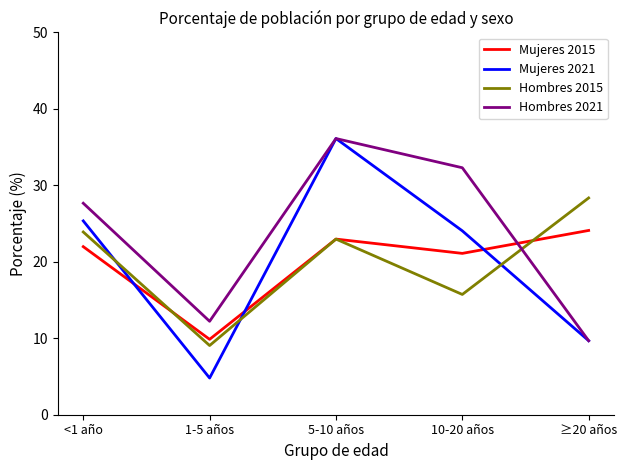

How many interior local peaks does the Hombres 2021 series have?

1